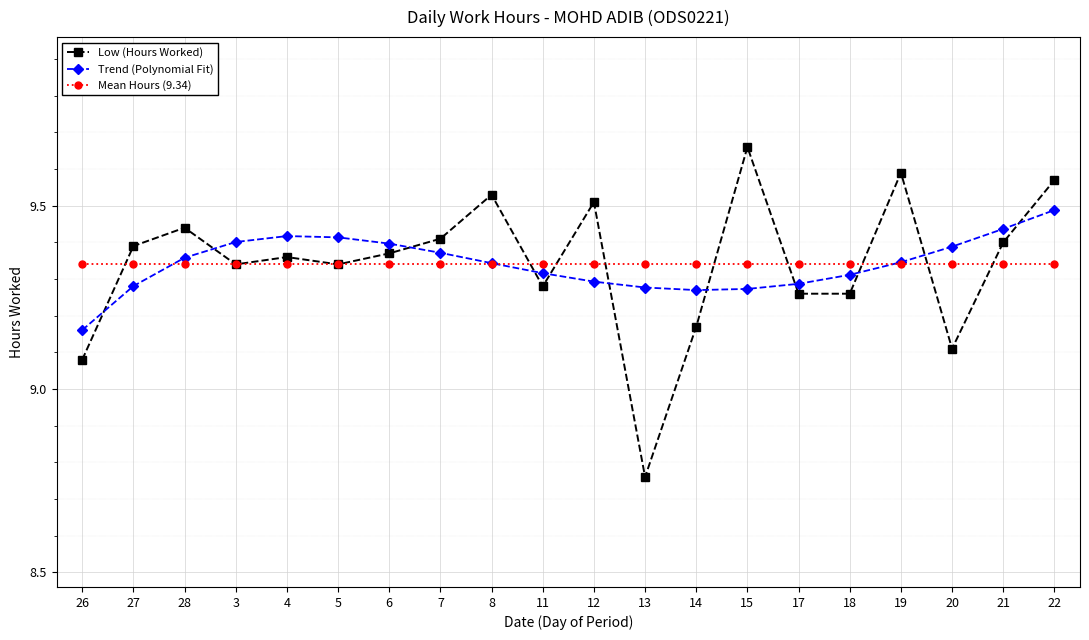

The value of Mean Hours (9.34) at 12 is 15.9. True or false?

False